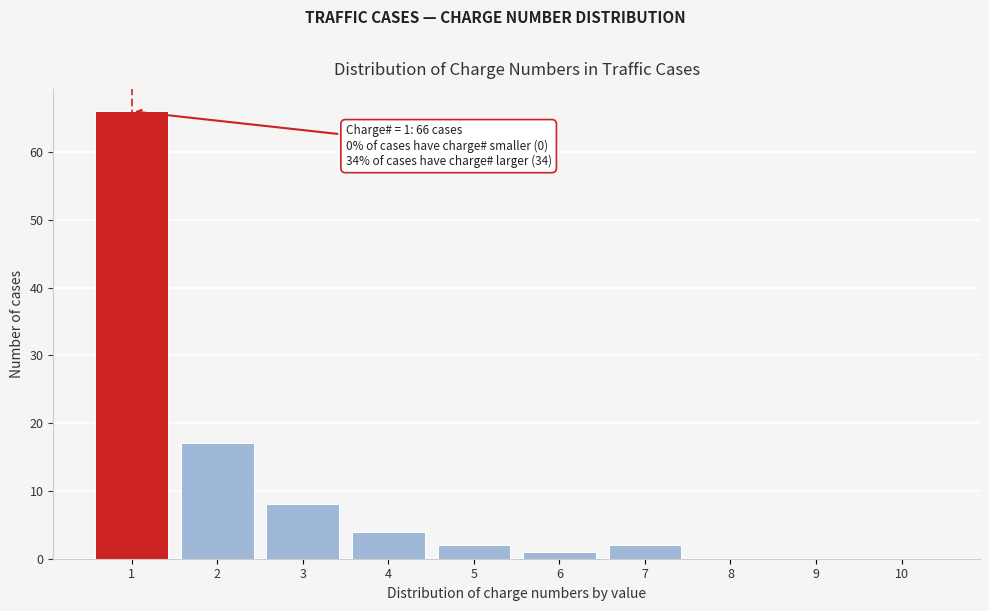

Reading right to left, list all the values displayed in this chart.

10=0	9=0	8=0	7=2	6=1	5=2	4=4	3=8	2=17	1=66